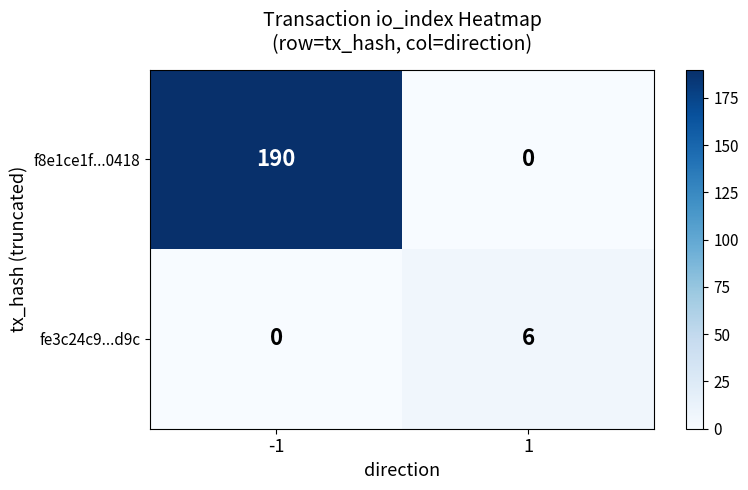

Between -1 and 1, which series saw the biggest shift?

f8e1ce1f...0418